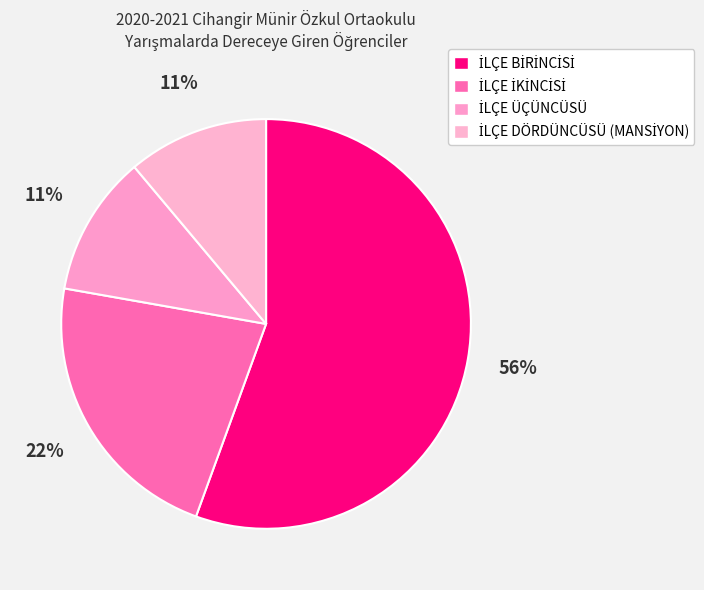

True or false: İLÇE İKİNCİSİ accounts for 22% of the total.

True